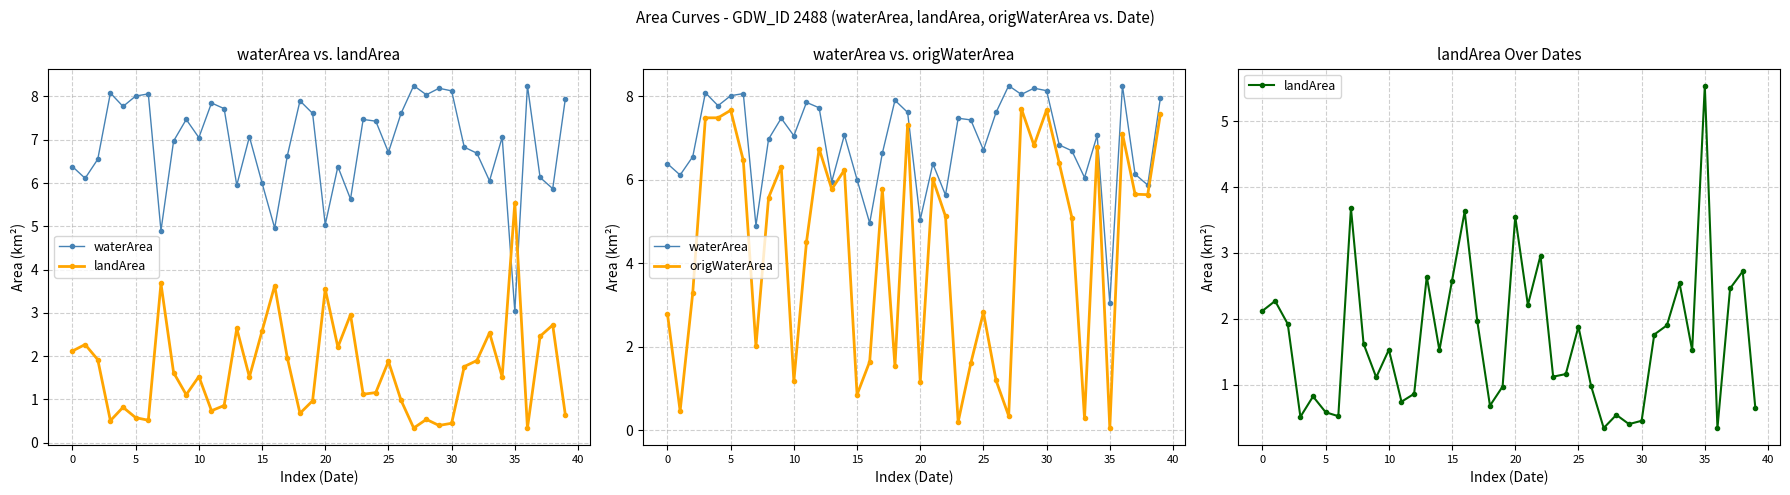

What is the difference between the maximum and second lowest values in the waterArea series?

3.3